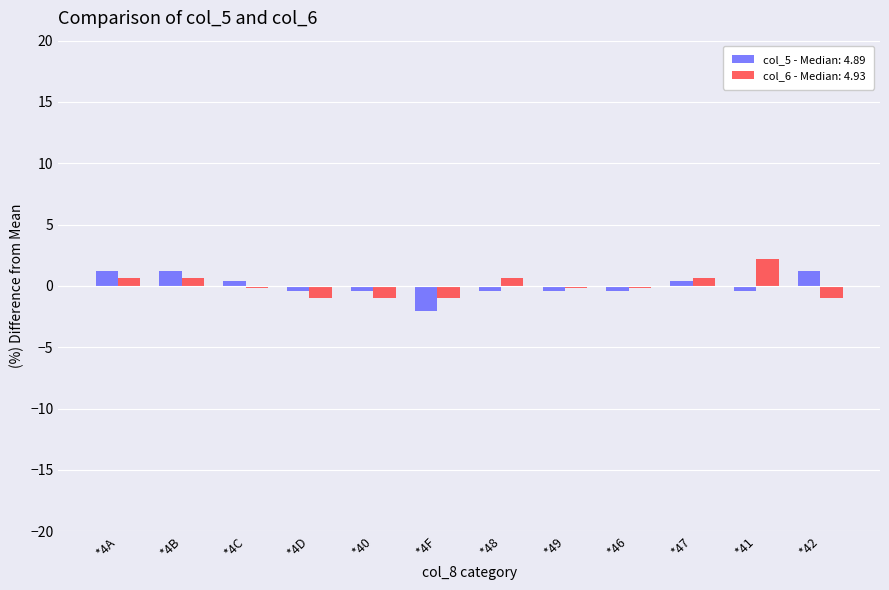

What is the difference between the maximum and minimum values in the col_6 - Median: 4.93 series?

3.2